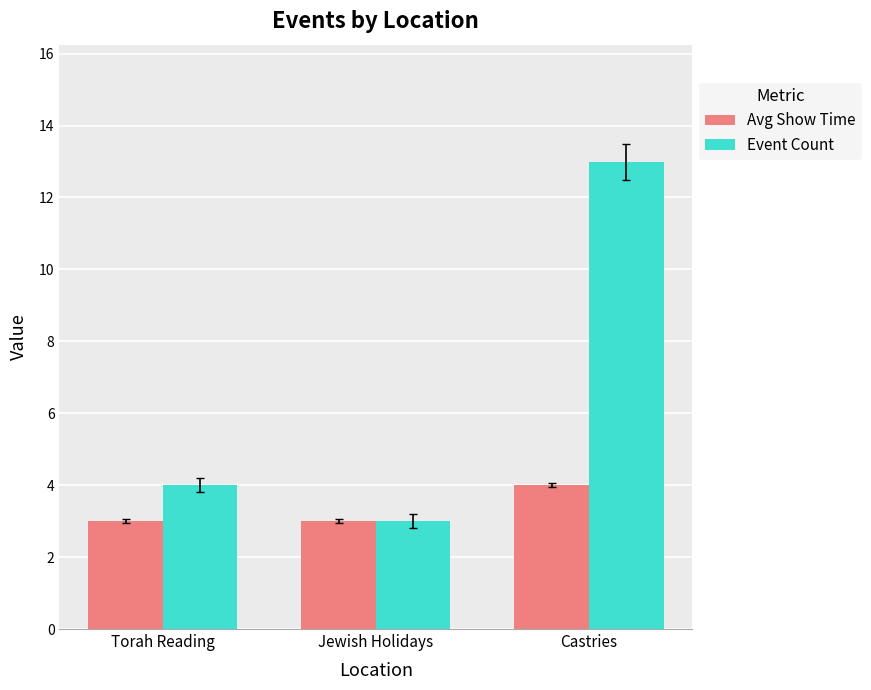

The Event Count series shows 4 at Torah Reading. True or false?

True